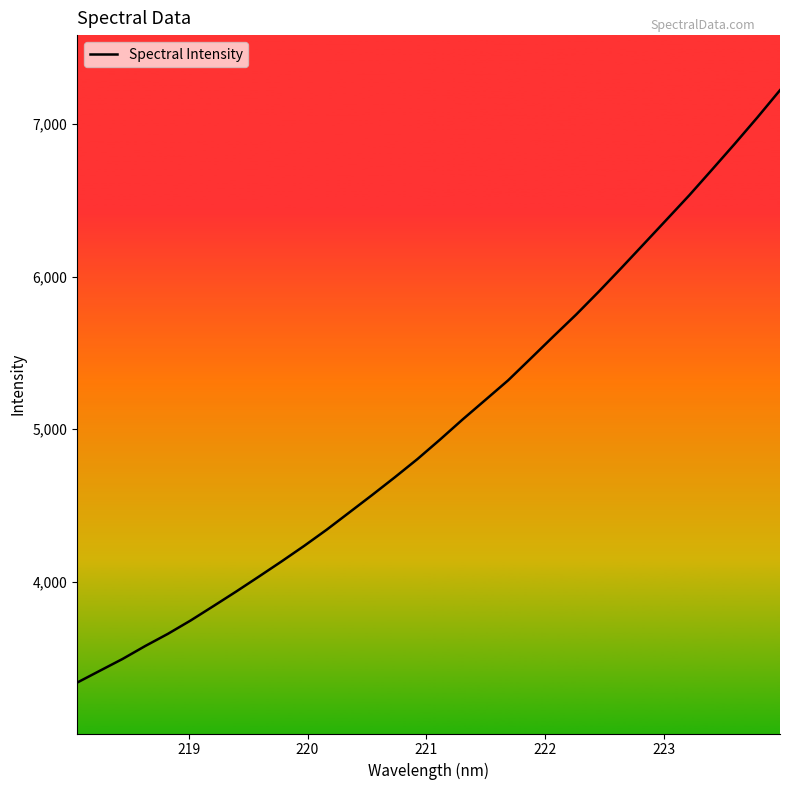

What is the greatest value displayed?

7223.4